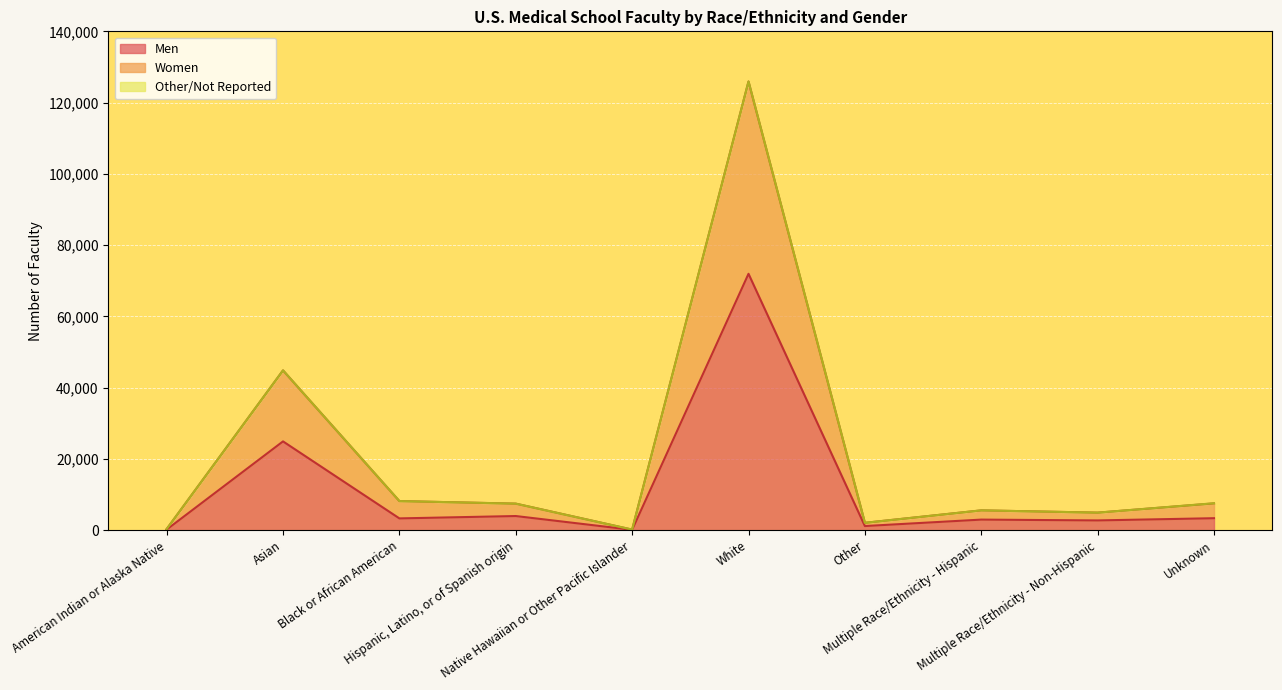

What is the maximum value for Men?

71949